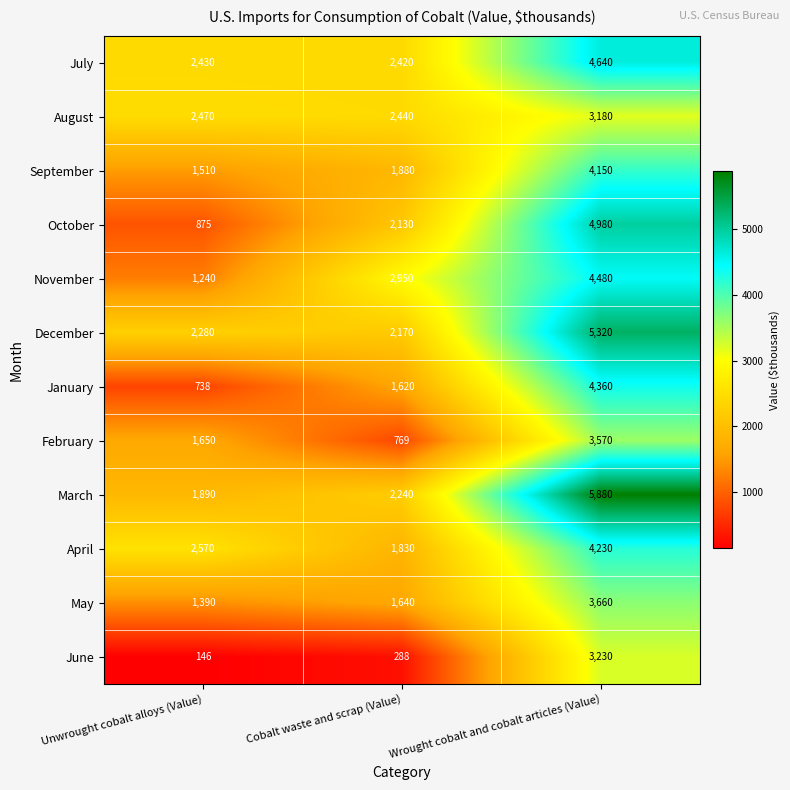

Which series has the largest total across all categories?

March